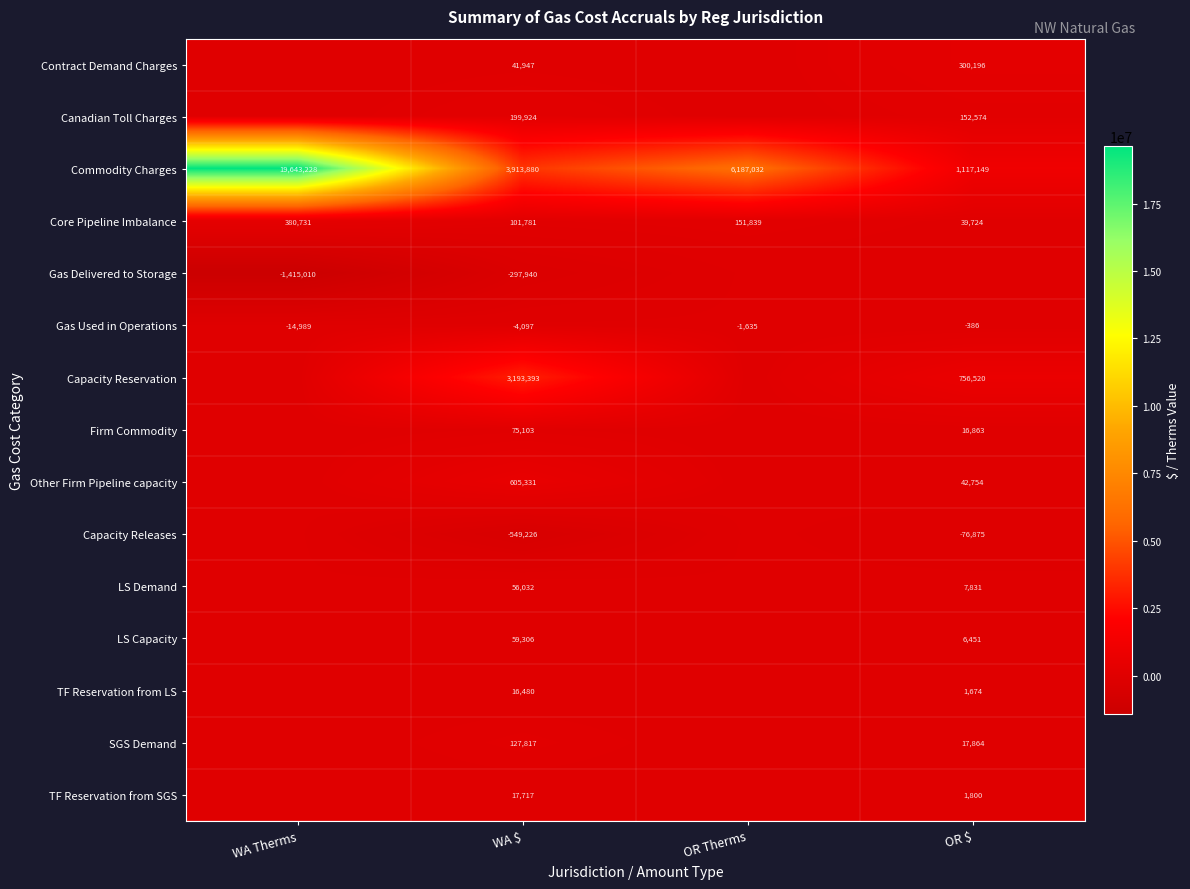

The Capacity Releases series shows -846781 at WA $. True or false?

False